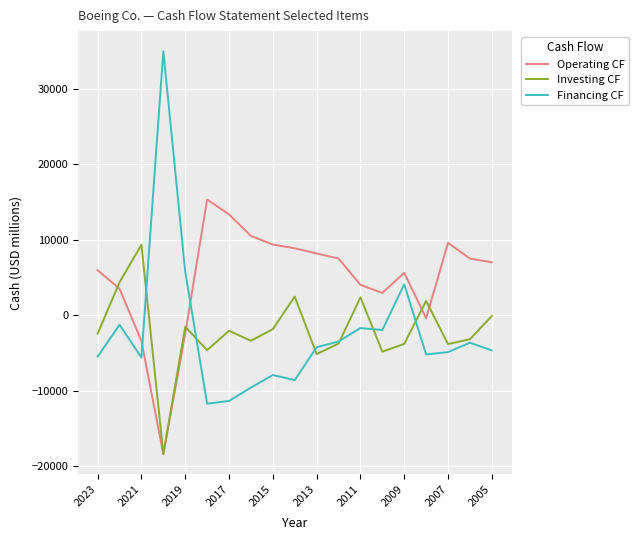

What is the minimum value for Investing CF?

-18366